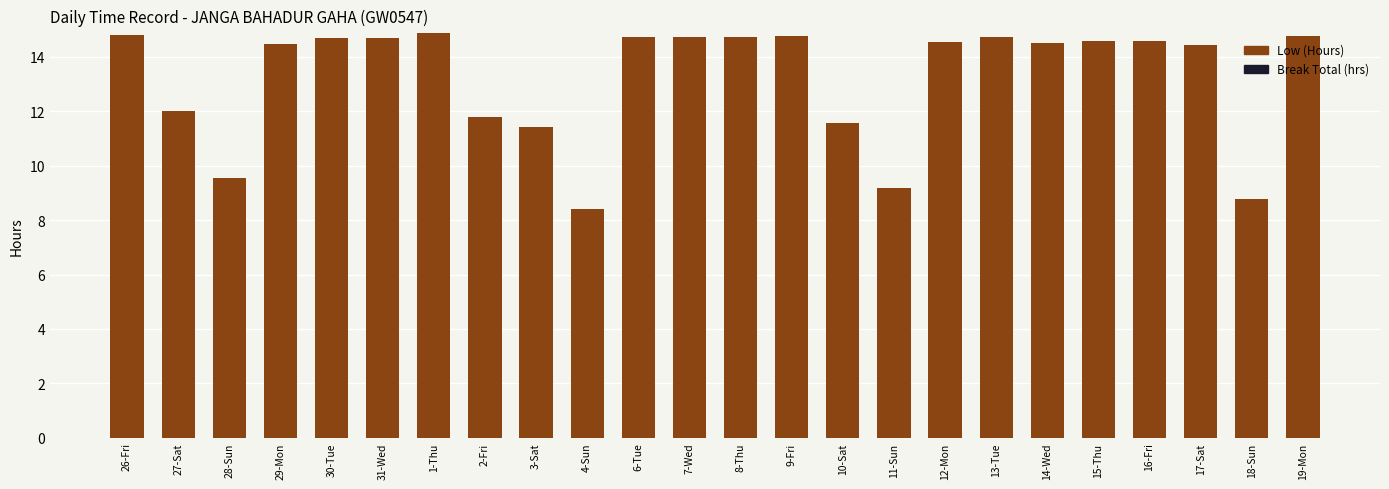

What is the maximum value shown in the chart?

14.9